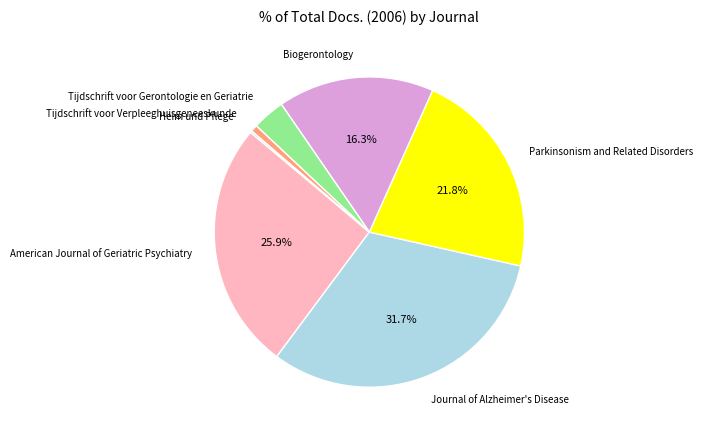

Is there a majority slice in this chart?

No